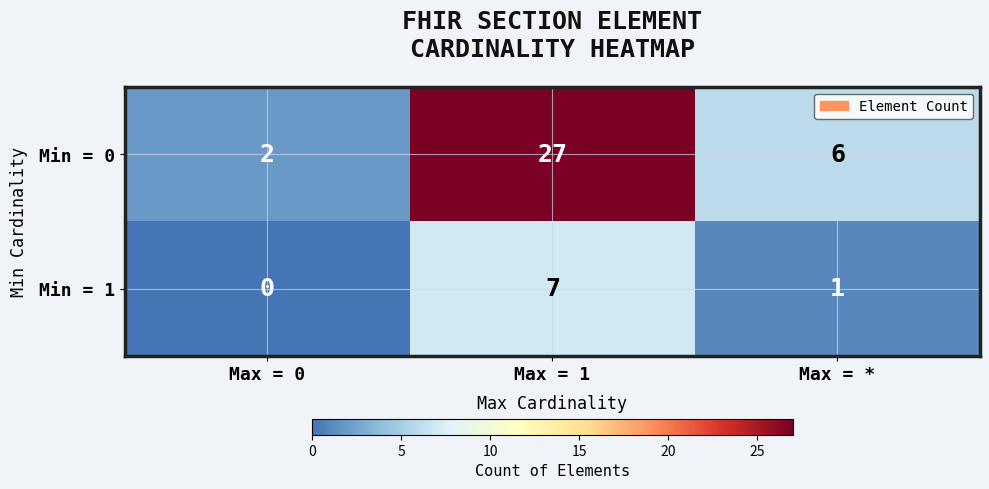

Which series changed the most between Max = 0 and Max = *?

Min = 0